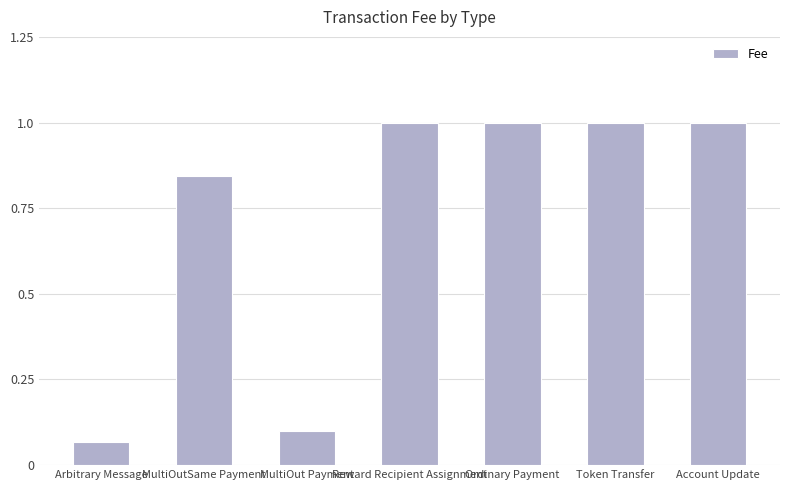

How many data points are less than 1?

3